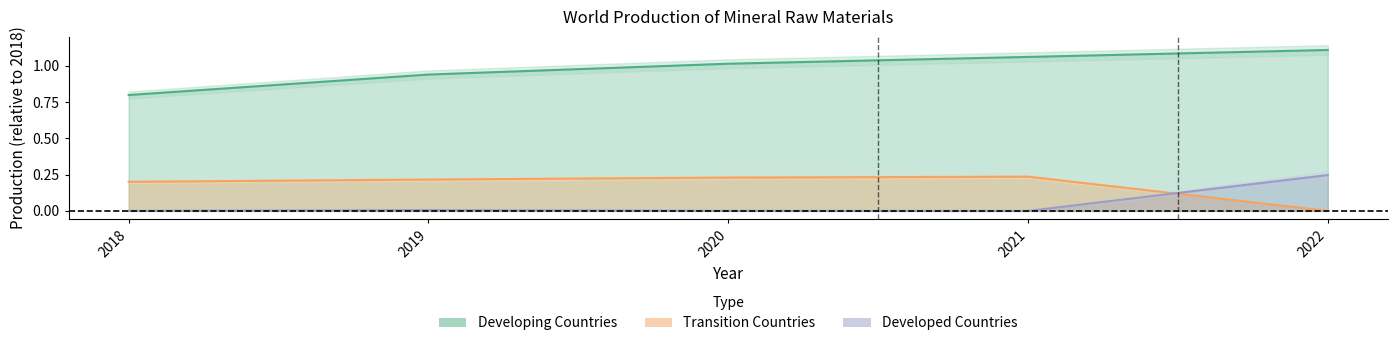

Reading left to right, extract all data points from this chart.

Developed Countries: 2018=0.0	2019=0.0	2020=0.0	2021=0.0	2022=0.2
Developing Countries: 2018=0.8	2019=0.9	2020=1.0	2021=1.1	2022=1.1
Transition Countries: 2018=0.2	2019=0.2	2020=0.2	2021=0.2	2022=0.0